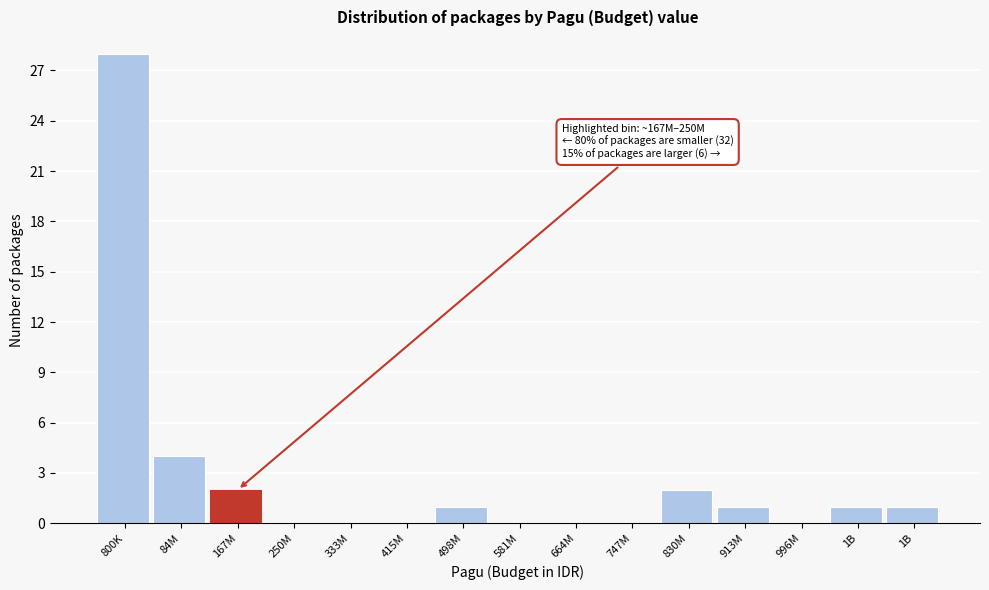

Are the bars horizontal?

No